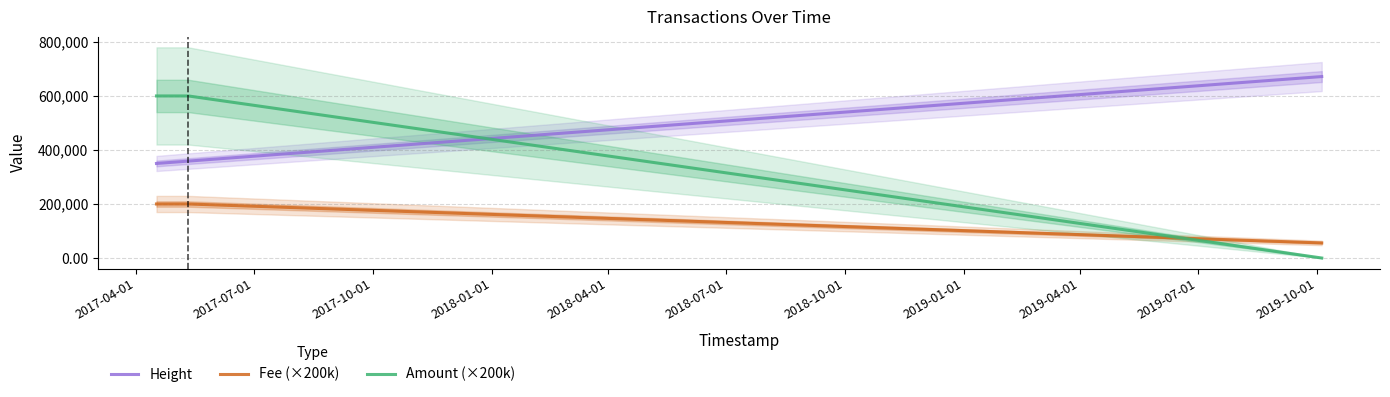

Reading left to right, what are all the values shown in this chart?

Height: 350031.0	350398.0	357562.0	358839.0	358839.0	671802.0
Fee (×200k): 200000.0	200000.0	200000.0	200000.0	200000.0	55860.0
Amount (×200k): 600000.0	600000.0	600000.0	600000.0	600000.0	0.0